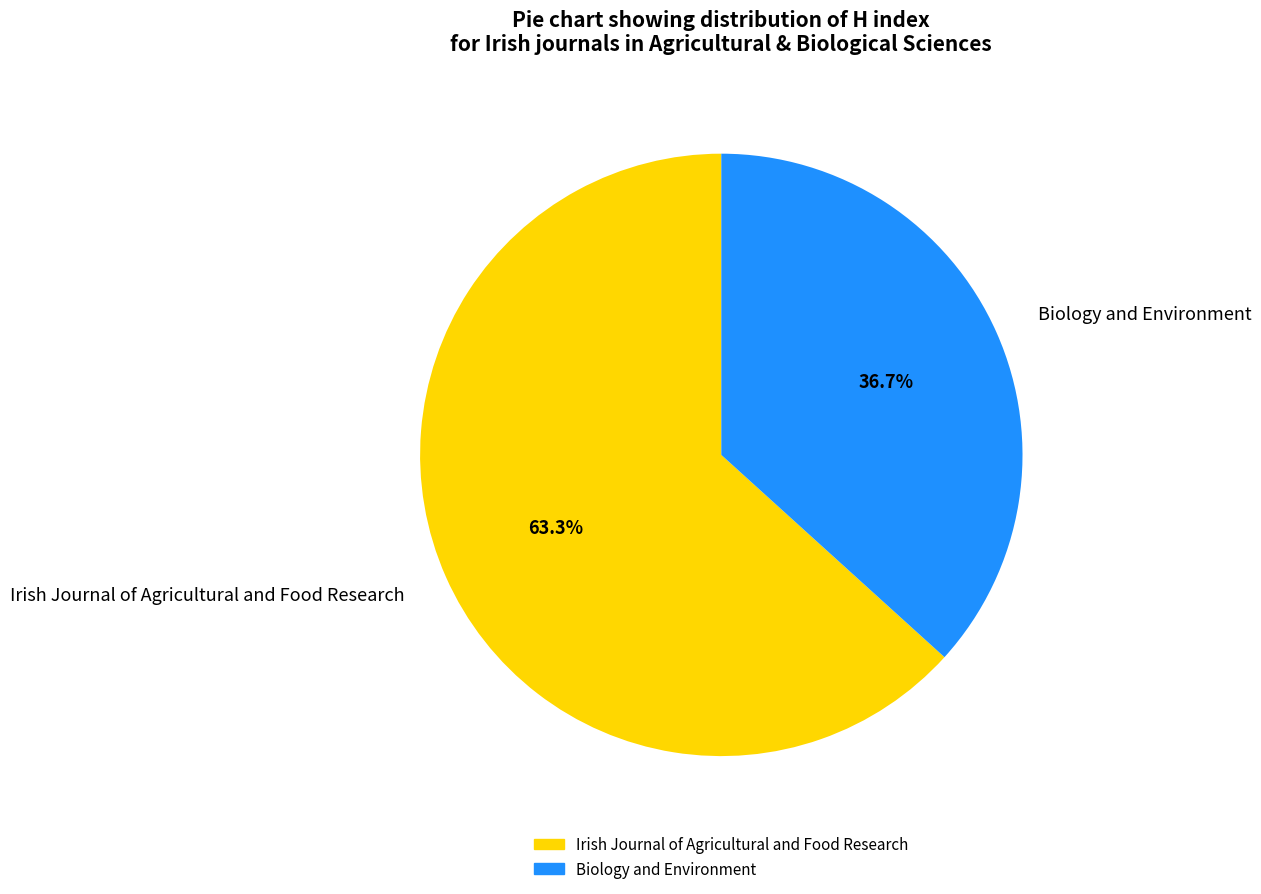

What is the largest slice in the pie chart?

Irish Journal of Agricultural and Food Research